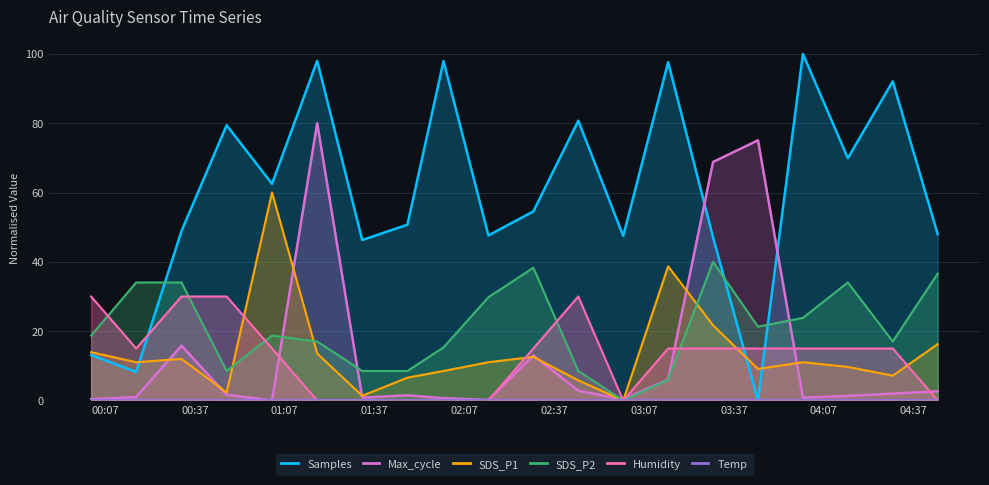

What is the value of the Samples point at the 13th from the left?

47.5